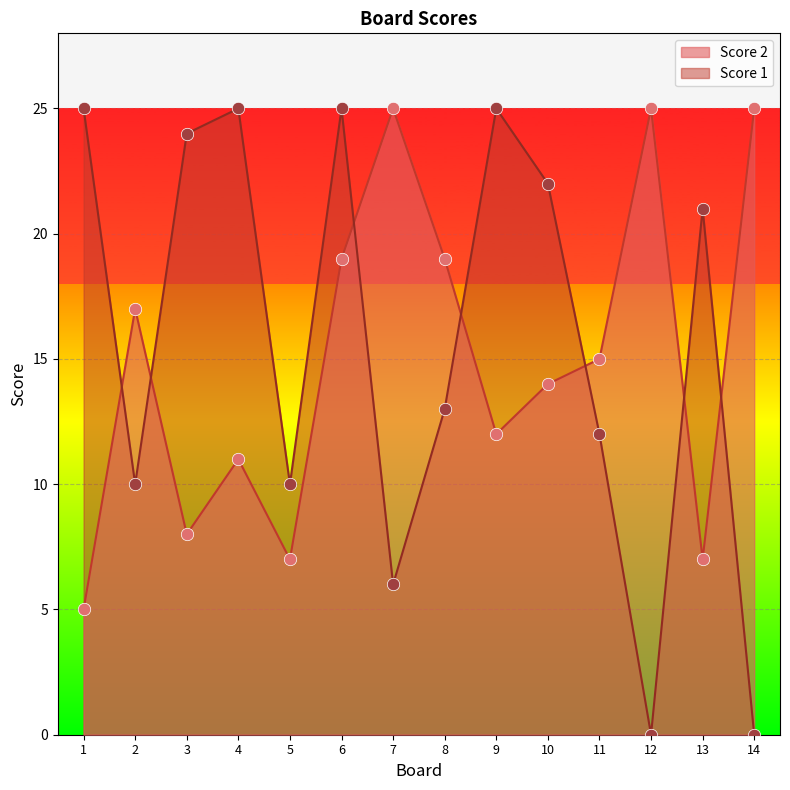

Which series reaches the minimum Y coordinate?

Score 1